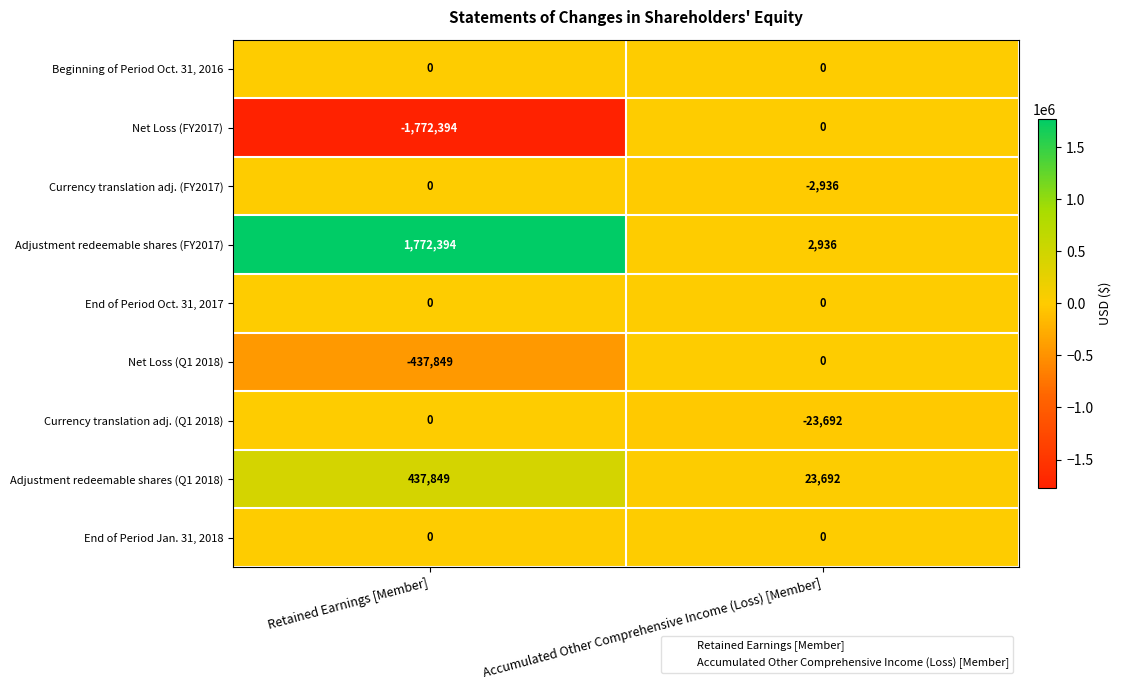

What is the smallest value displayed?

-1772394